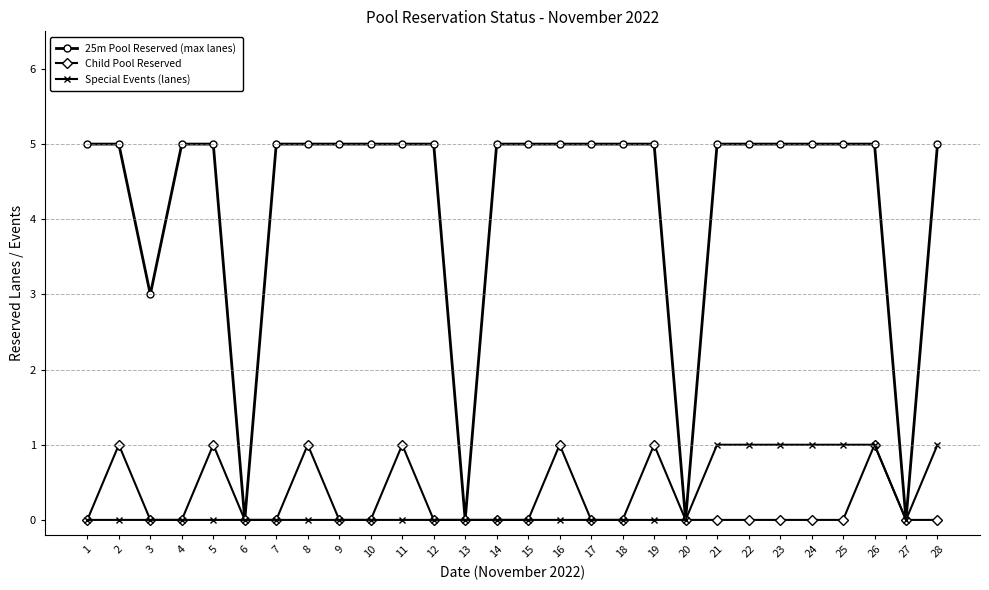

What is the difference between the 25m Pool Reserved (max lanes) values at 6 and 7?

5